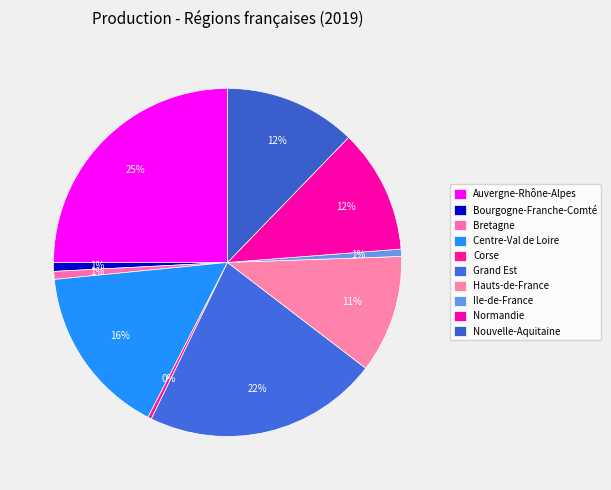

Combined, what portion of the pie is Ile-de-France and Centre-Val de Loire?

16.6%